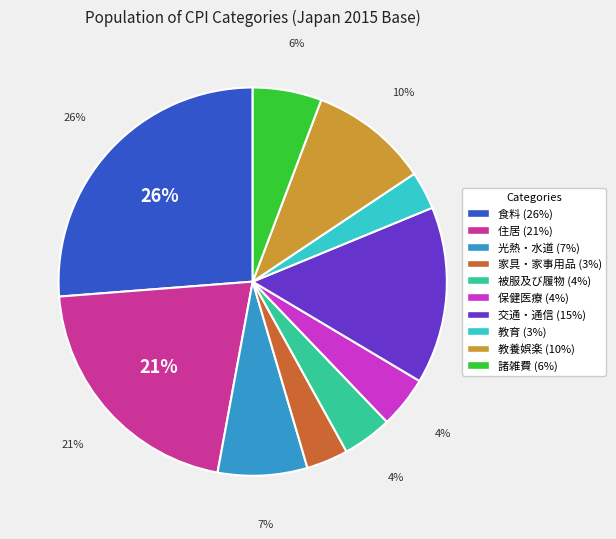

Does 教養娯楽 represent more than half of the total?

No